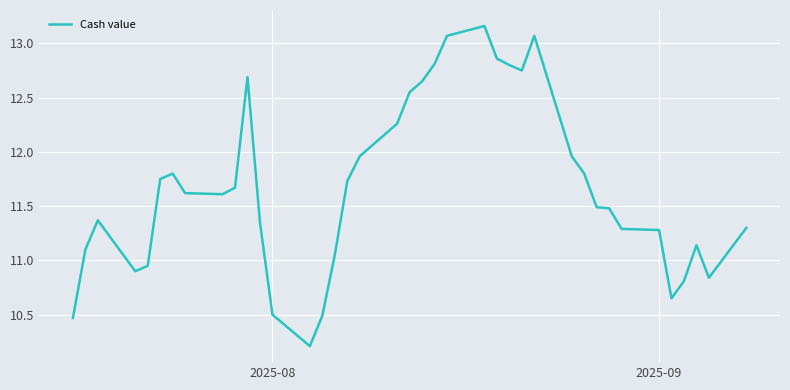

Does the chart have visible grid lines?

Yes